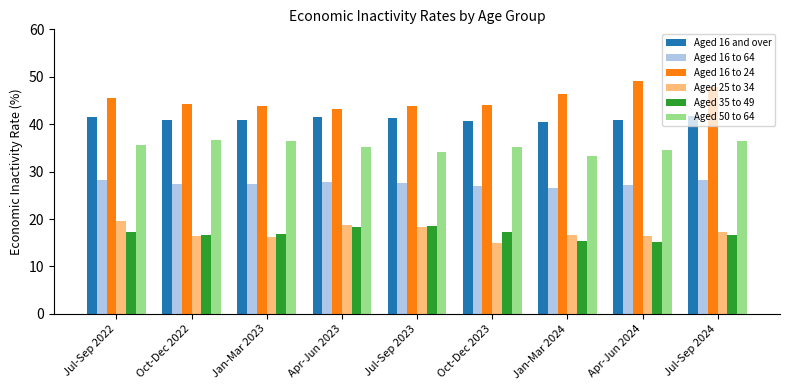

Which series has the largest total across all categories?

Aged 16 to 24